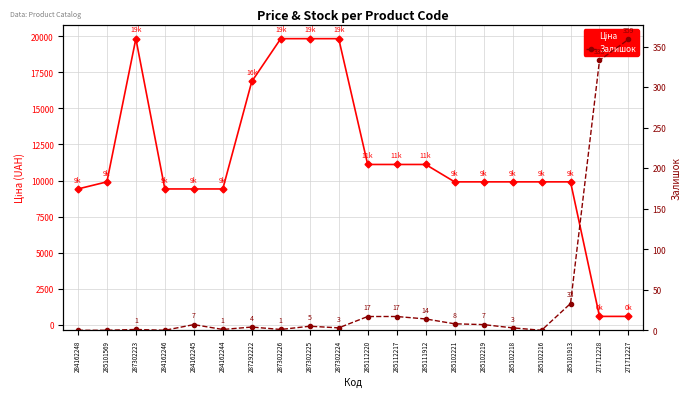

What position from the right is 285102218?

5